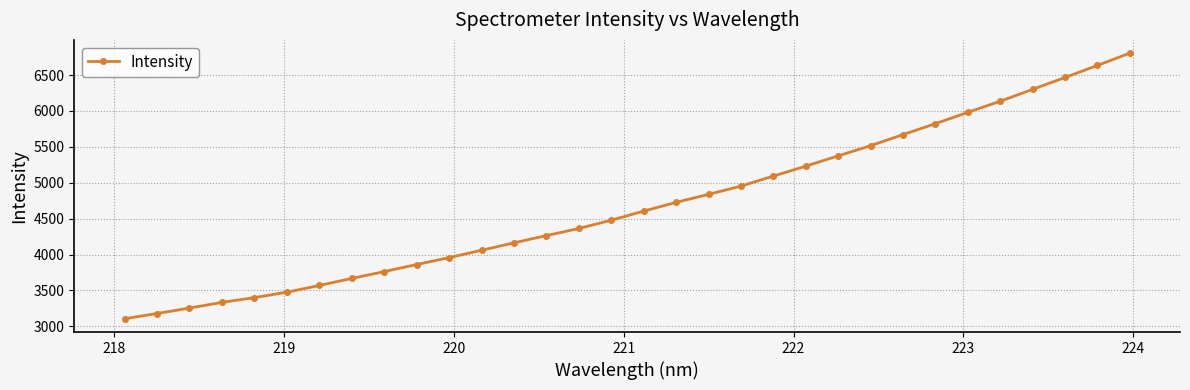

What is the value of the 1st point from the left?

3106.5